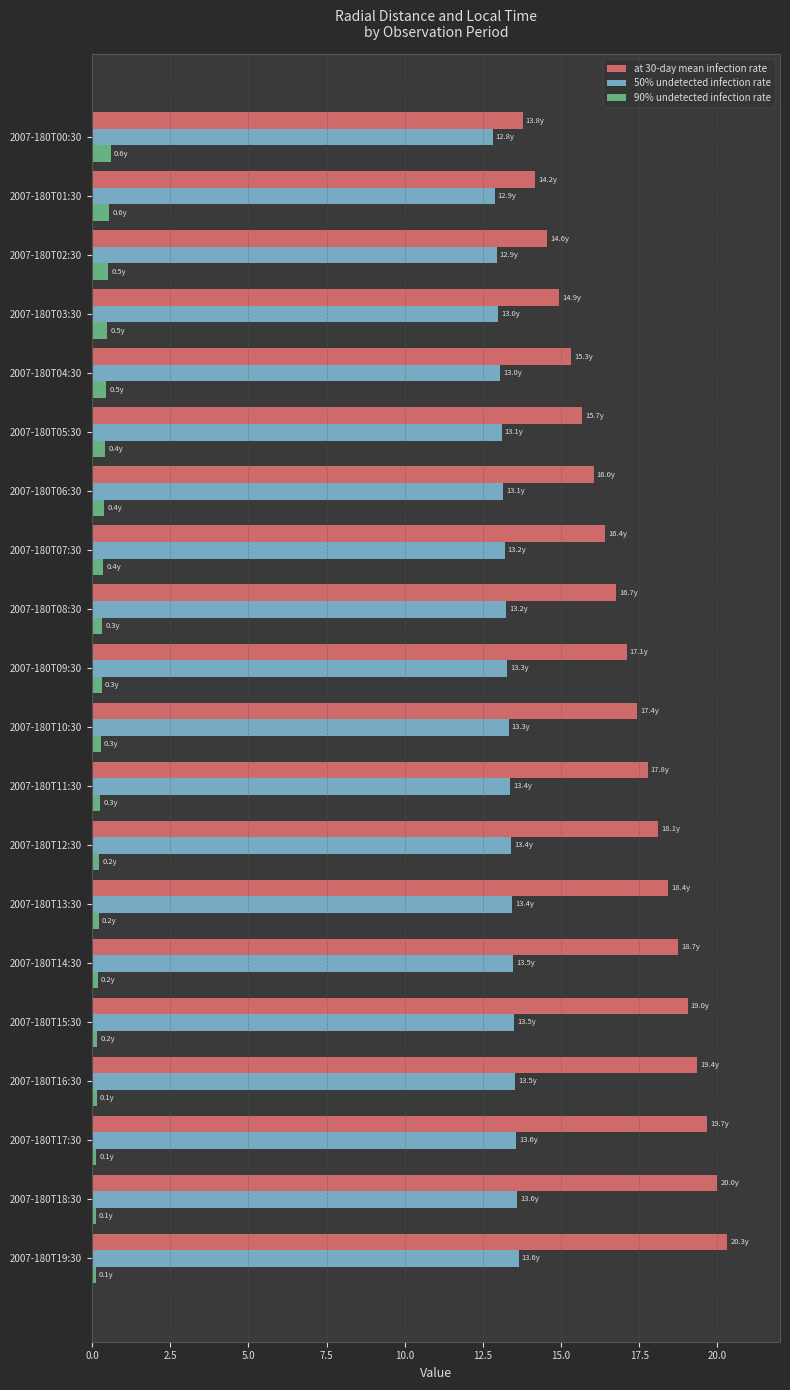

How many distinct data groups are displayed?

3